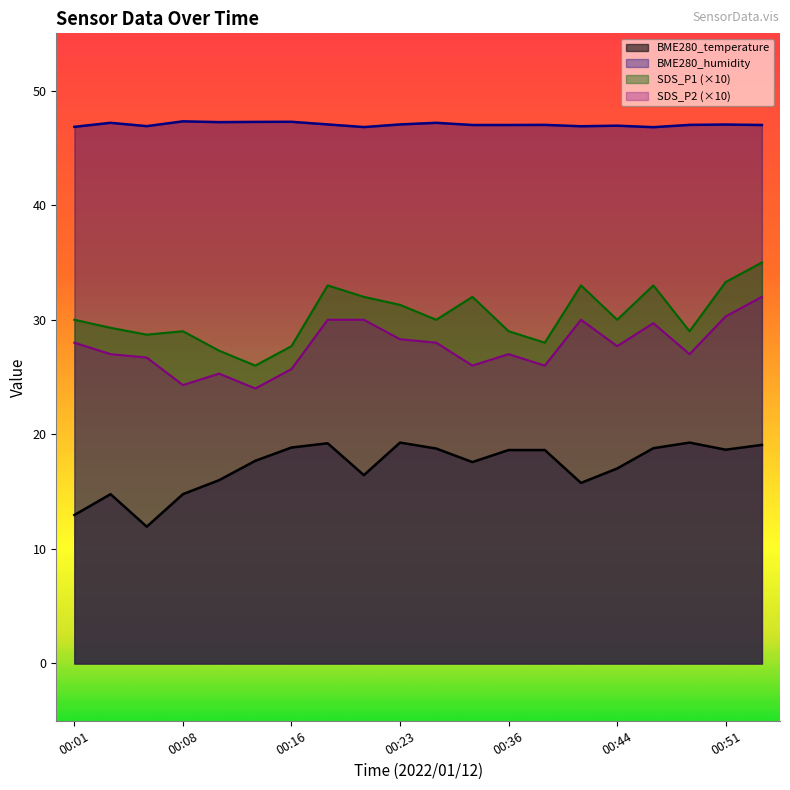

True or false: BME280_temperature and SDS_P2 intersect in this chart.

False